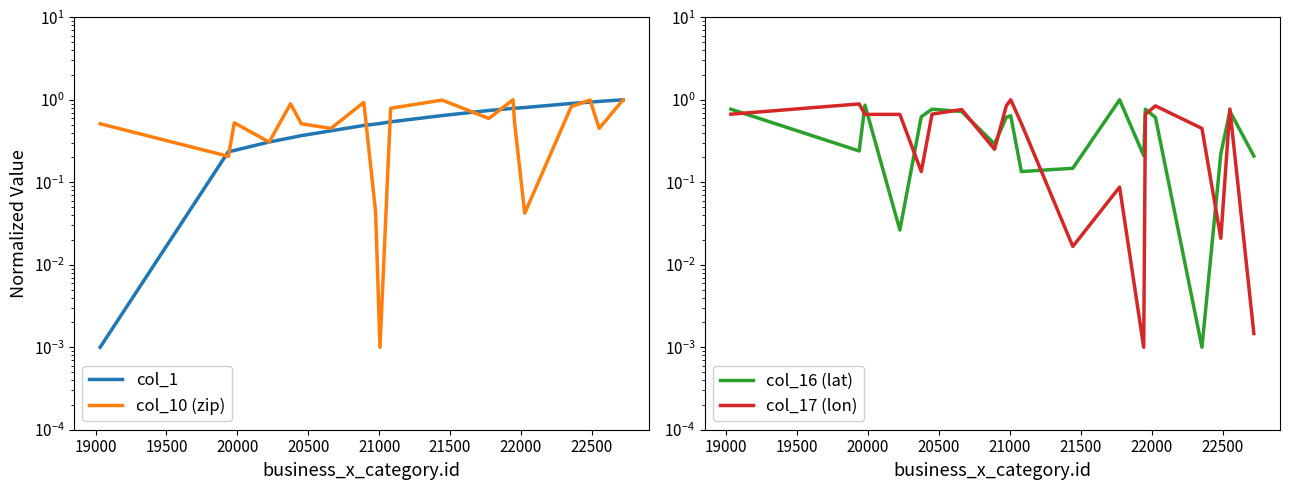

Reading left to right, extract all data points from this chart.

col_1: 0.0	0.2	0.2	0.3	0.3	0.4	0.4	0.5	0.5	0.5	0.5	0.6	0.7	0.8	0.8	0.8	0.9	0.9	1.0	1.0
col_10 (zip): 0.5	0.2	0.5	0.3	0.9	0.5	0.4	0.9	0.0	0.0	0.8	1.0	0.6	1.0	0.5	0.0	0.8	1.0	0.5	1.0
col_16 (lat): 0.8	0.2	0.9	0.0	0.6	0.8	0.7	0.3	0.6	0.6	0.1	0.1	1.0	0.2	0.8	0.6	0.0	0.2	0.7	0.2
col_17 (lon): 0.7	0.9	0.7	0.7	0.1	0.7	0.8	0.3	0.8	1.0	0.5	0.0	0.1	0.0	0.7	0.8	0.5	0.0	0.8	0.0